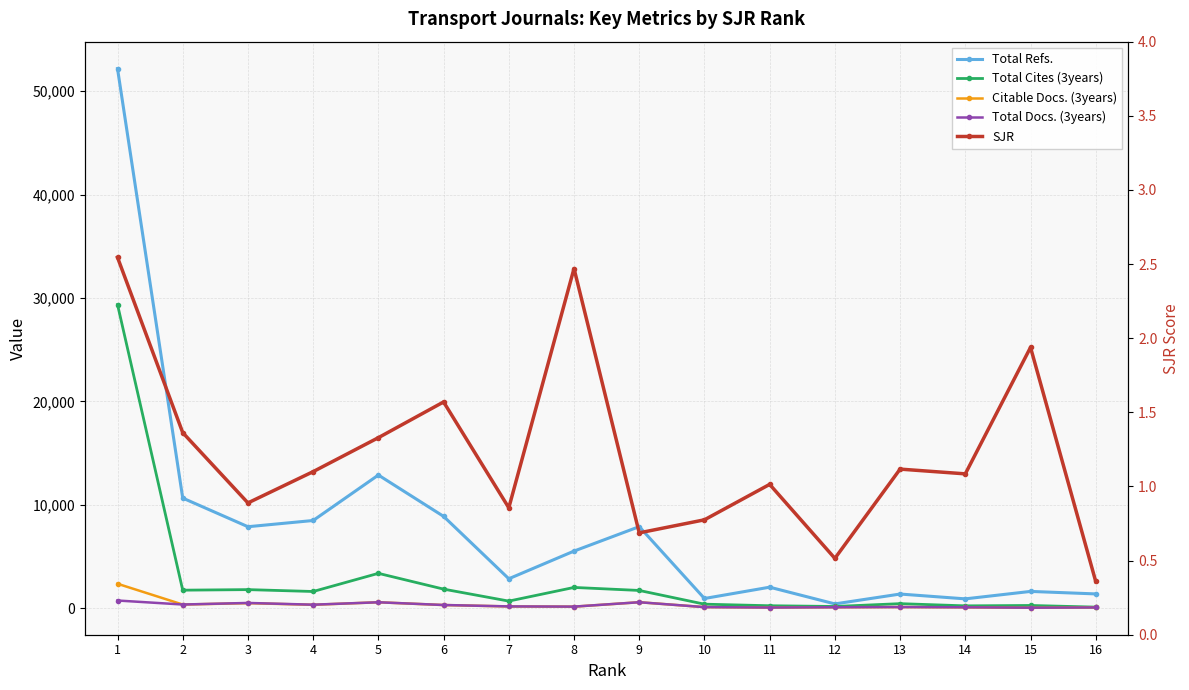

Reading left to right, what are all the values shown in this chart?

Total Refs.: 52191.0	10636.0	7865.0	8467.0	12865.0	8866.0	2830.0	5507.0	7873.0	920.0	2014.0	396.0	1351.0	885.0	1605.0	1363.0
Total Cites (3years): 29362.0	1725.0	1779.0	1597.0	3354.0	1827.0	668.0	1990.0	1698.0	370.0	219.0	147.0	421.0	208.0	245.0	86.0
Citable Docs. (3years): 2346.0	335.0	467.0	311.0	555.0	286.0	151.0	130.0	558.0	86.0	45.0	70.0	90.0	62.0	23.0	51.0
Total Docs. (3years): 725.0	337.0	489.0	321.0	555.0	291.0	155.0	134.0	559.0	86.0	45.0	72.0	93.0	68.0	30.0	51.0
SJR: 2.5	1.4	0.9	1.1	1.3	1.6	0.9	2.5	0.7	0.8	1.0	0.5	1.1	1.1	1.9	0.4